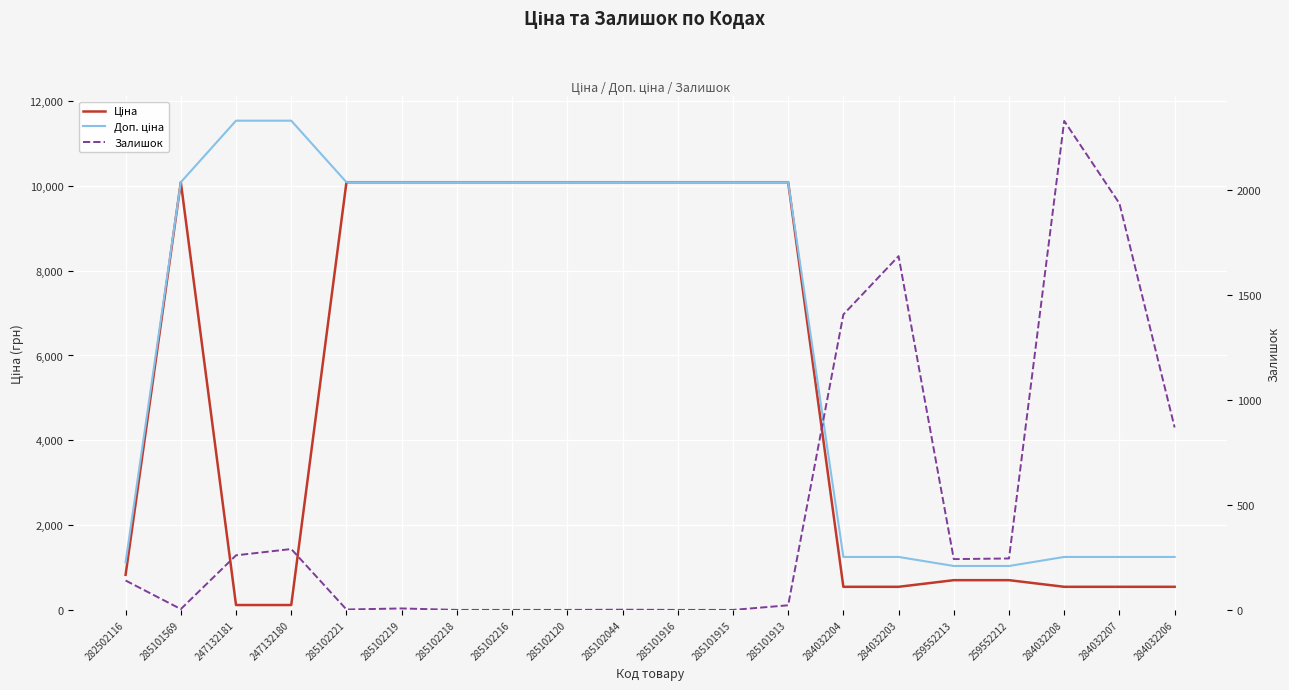

What position from the right is 285102120?

12